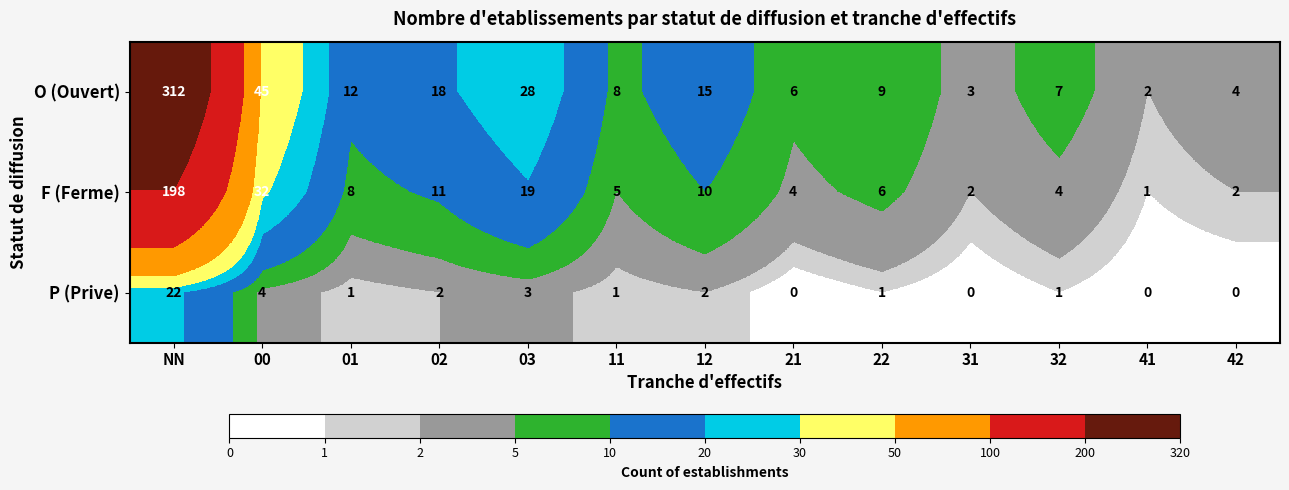

How many series are shown in this chart?

3